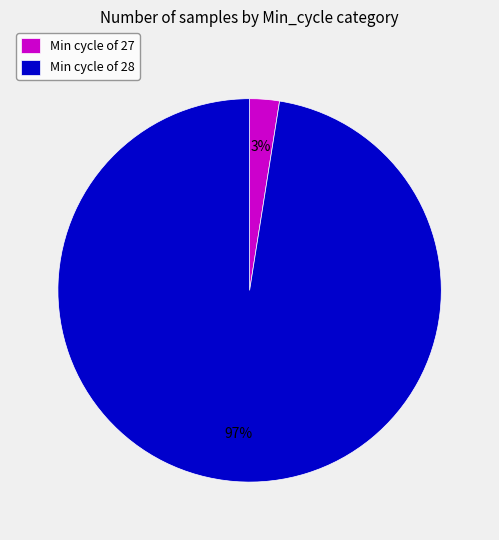

To the nearest percent, what is the combined percentage of Min cycle of 28 and Min cycle of 27?

100%